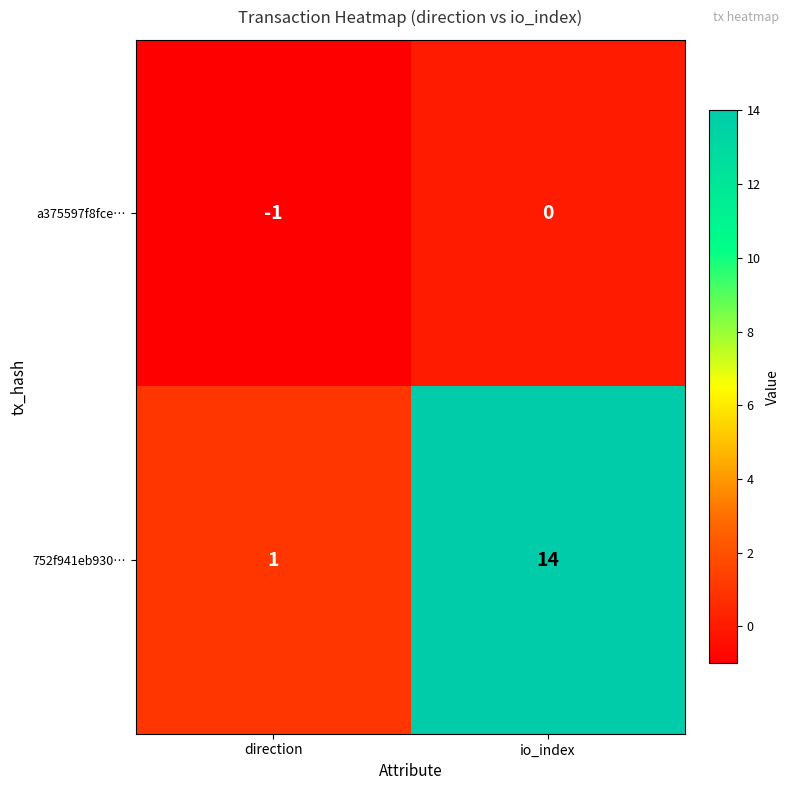

What is the average value of the 752f941eb930… series?

8